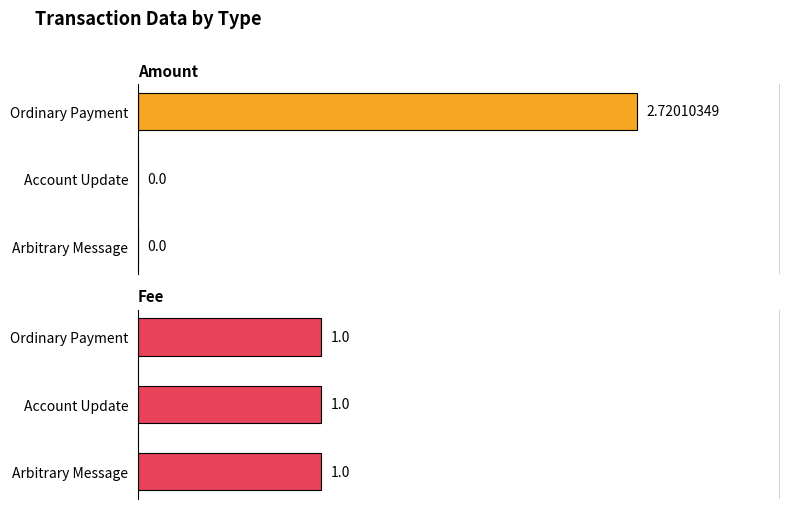

The value of Amount at Arbitrary Message is 0.0. True or false?

True